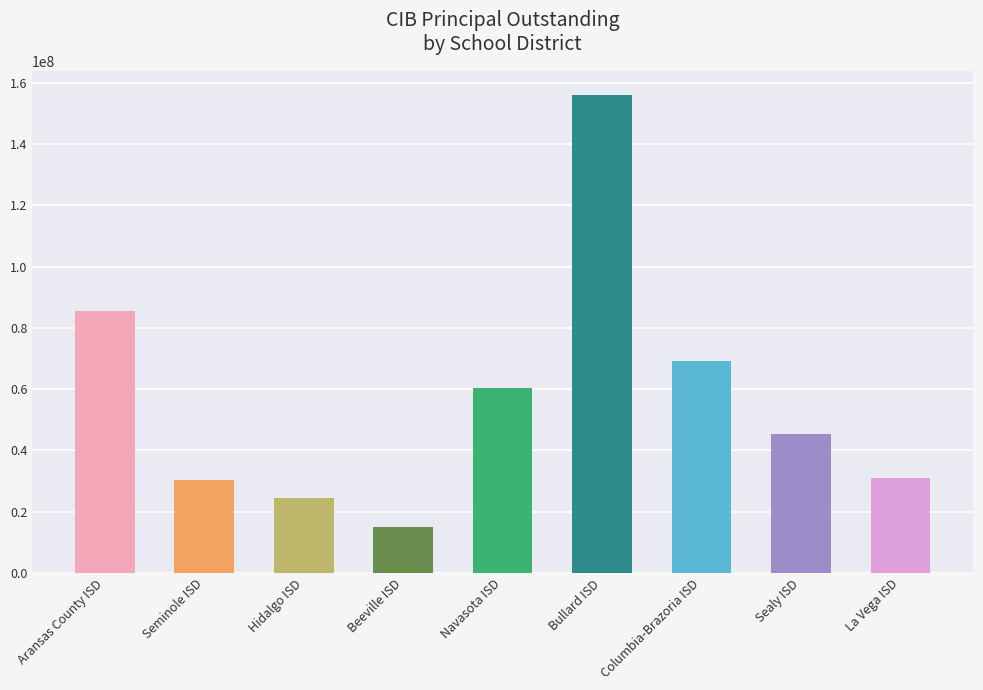

What is the greatest value displayed?

156067000